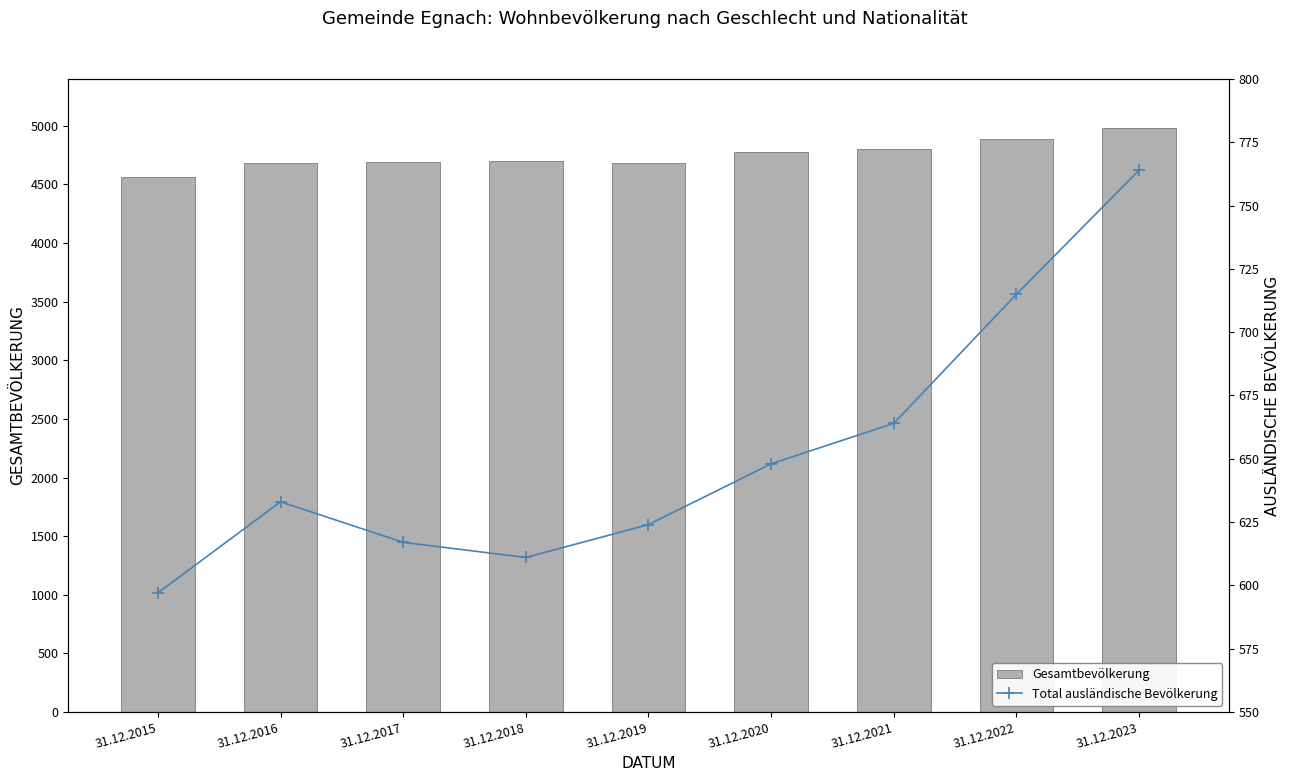

Where does the Gesamtbevölkerung series first go above 4702?

31.12.2020